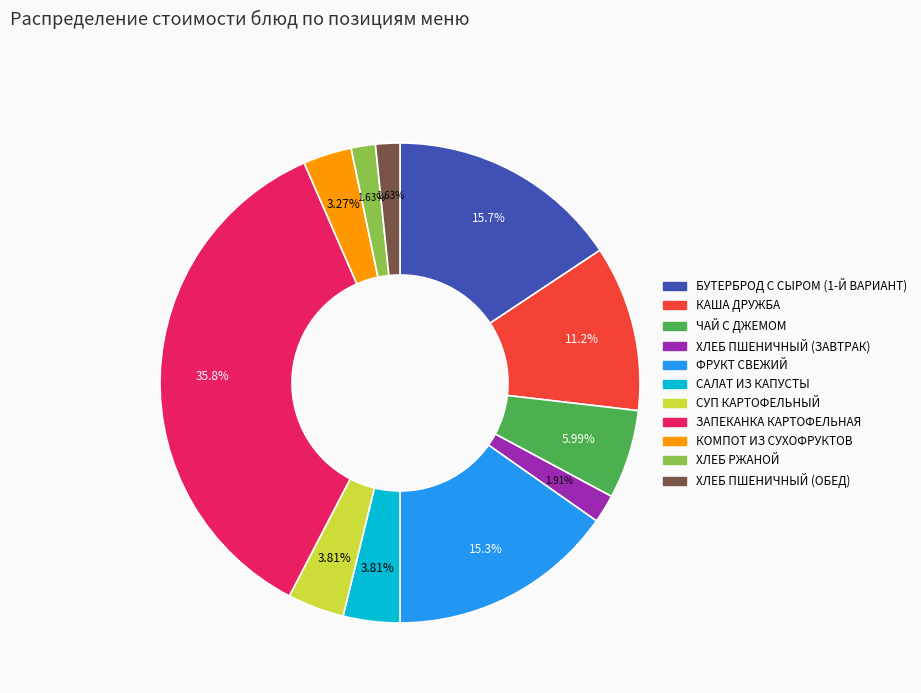

Between САЛАТ ИЗ КАПУСТЫ and ЗАПЕКАНКА КАРТОФЕЛЬНАЯ, which is larger?

ЗАПЕКАНКА КАРТОФЕЛЬНАЯ